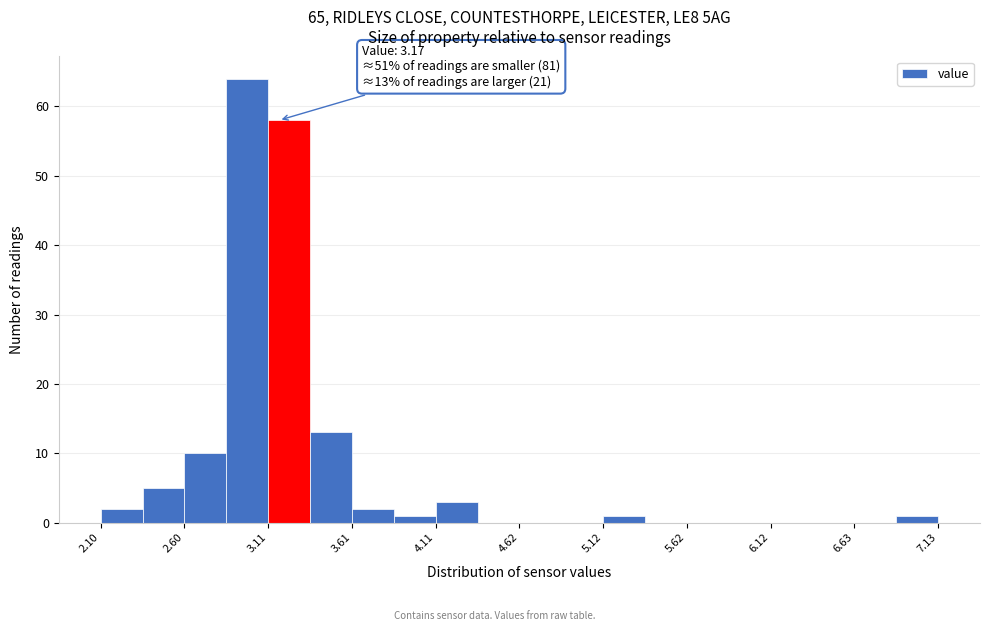

Read against the x-axis, roughly where is the centre of the tallest bar?

3.0